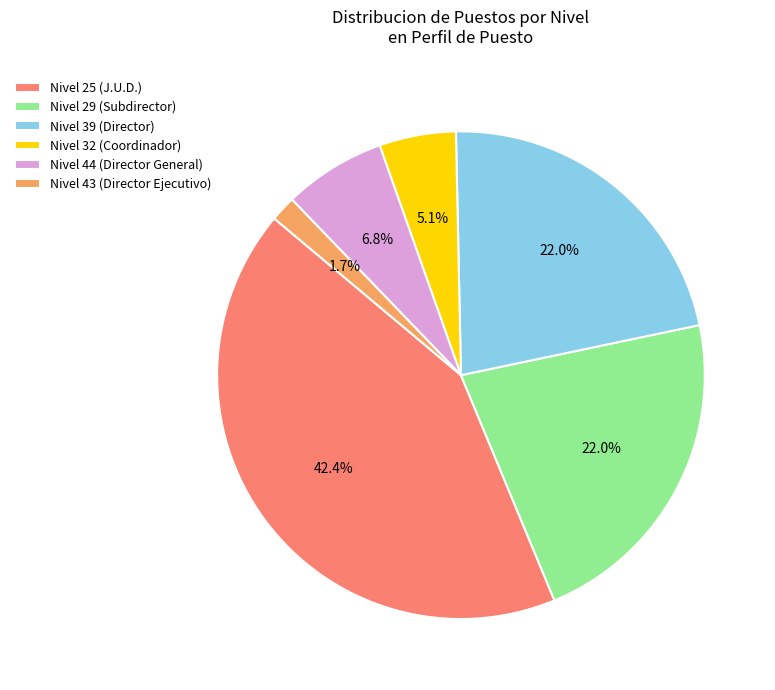

What is the ratio of the value at Nivel 44 (Director General) to the value at Nivel 39 (Director)?

0.3